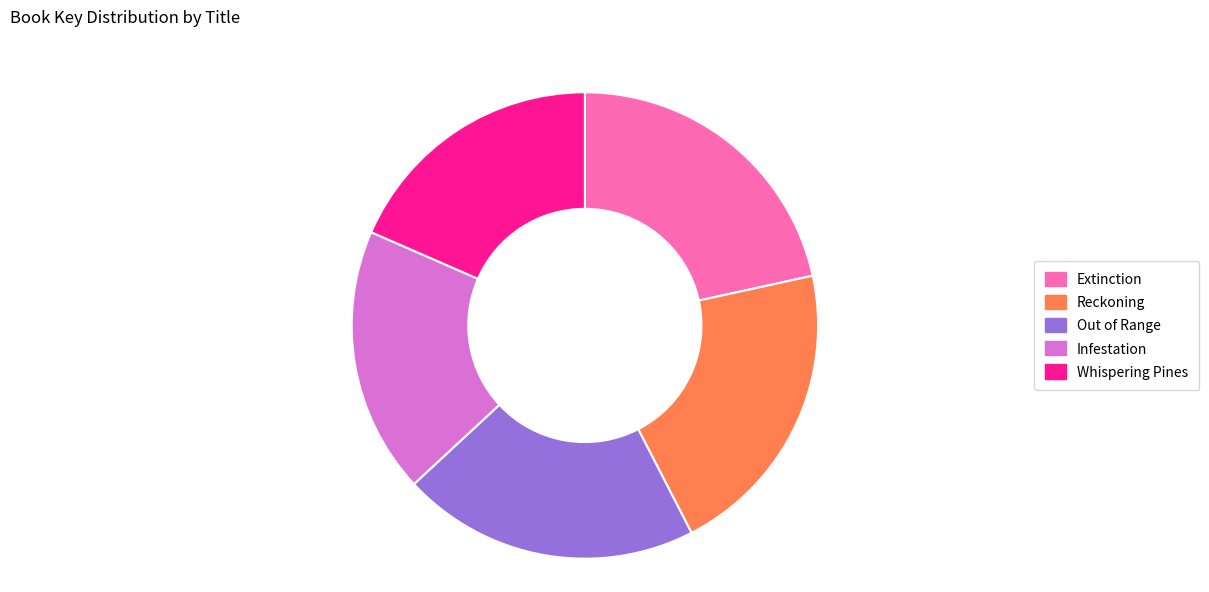

Does Infestation account for over 50% of the chart?

No